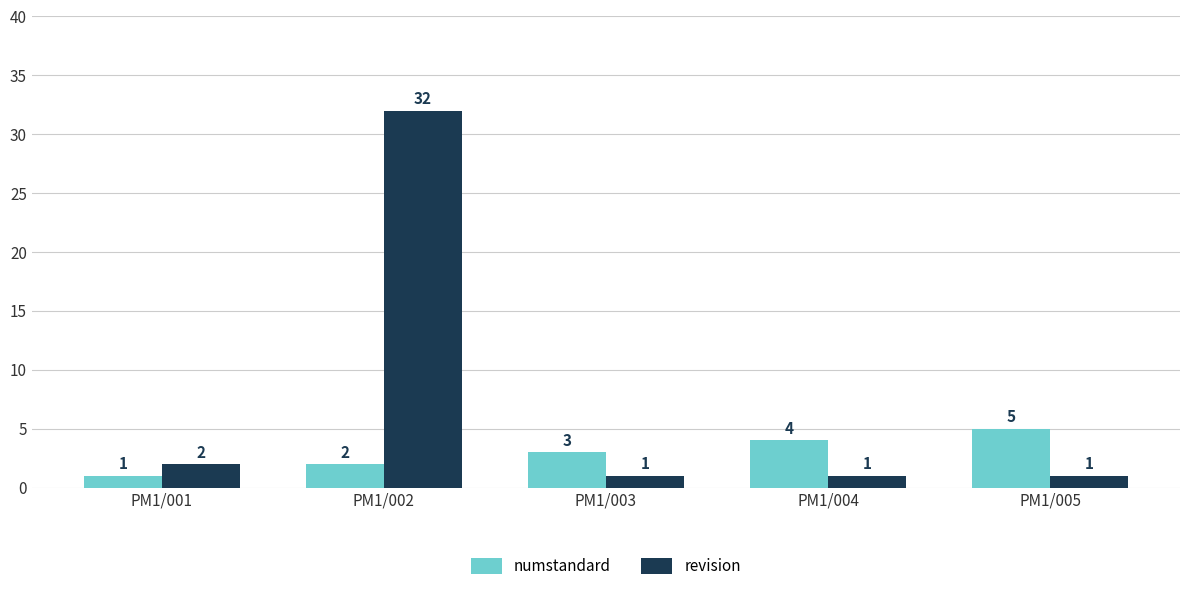

The numstandard series shows 1 at PM1/001. True or false?

True